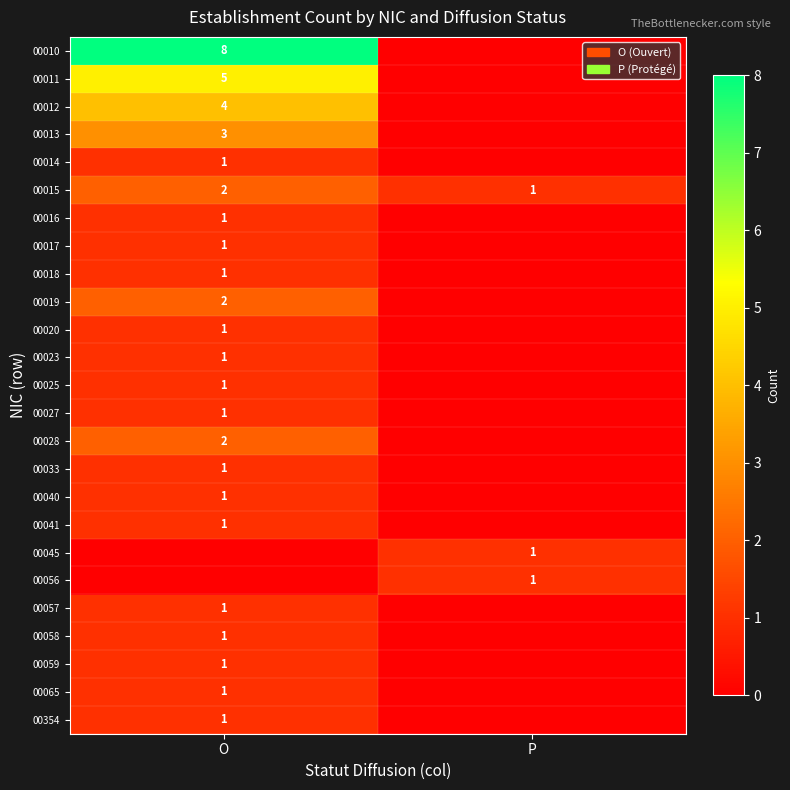

Is the value of 00040 at O greater than the value of 00010 at O?

No